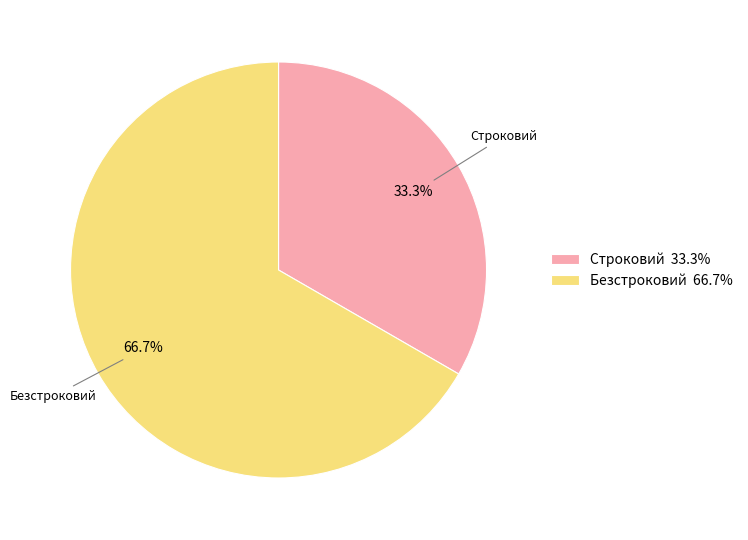

Between Безстроковий and Строковий, which is larger?

Безстроковий